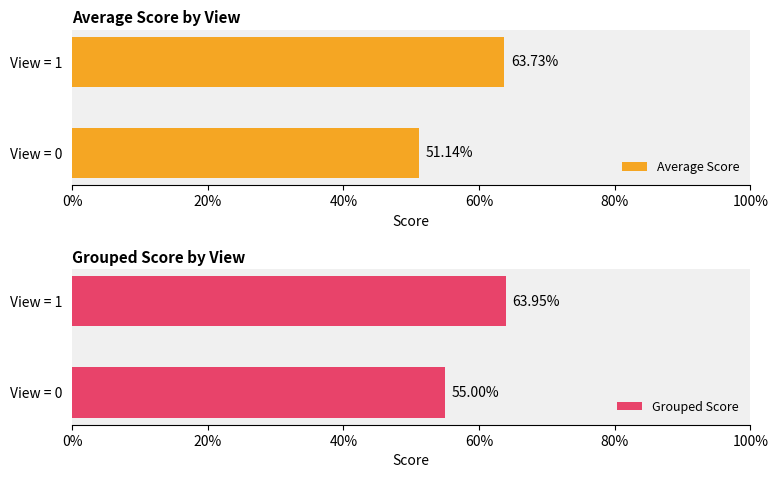

Rank the series by their maximum value, from highest to lowest.

Grouped Score, Average Score